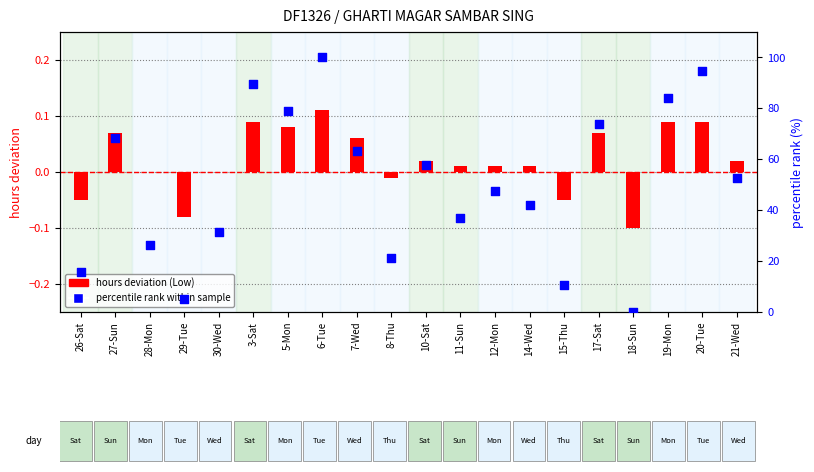

Which series has the widest spread of Y values?

percentile rank within sample